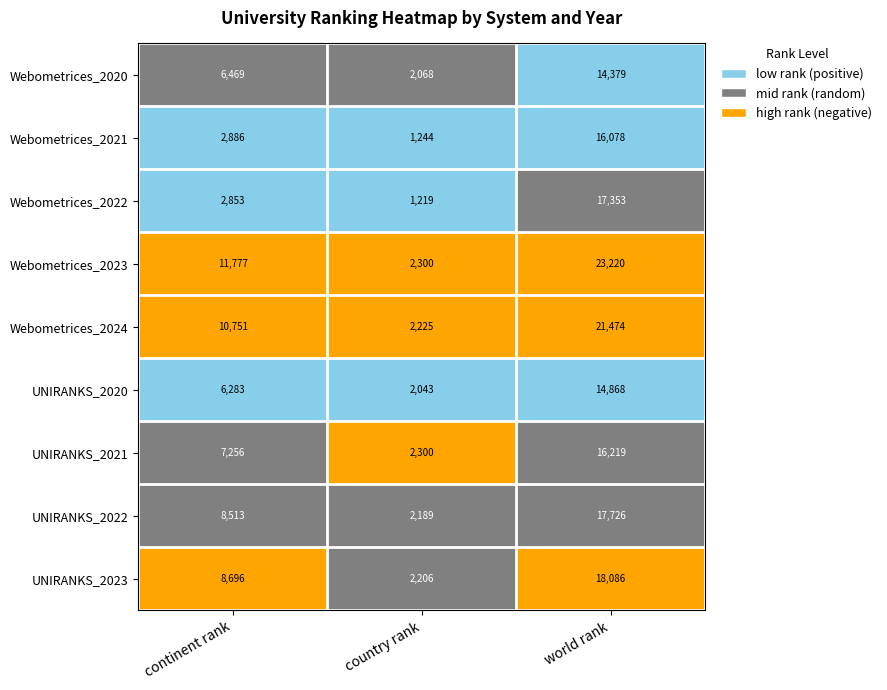

Which series has the largest range (max minus min)?

Webometrices_2023